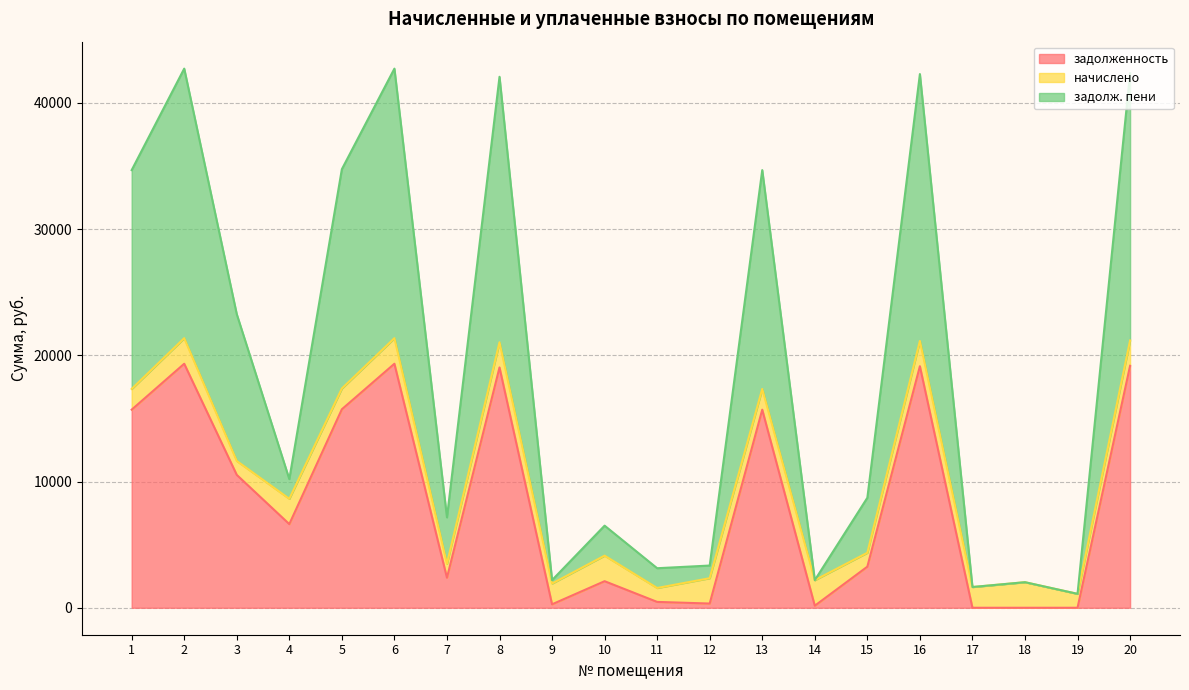

True or false: задолж. пени and задолженность cross at least once.

False